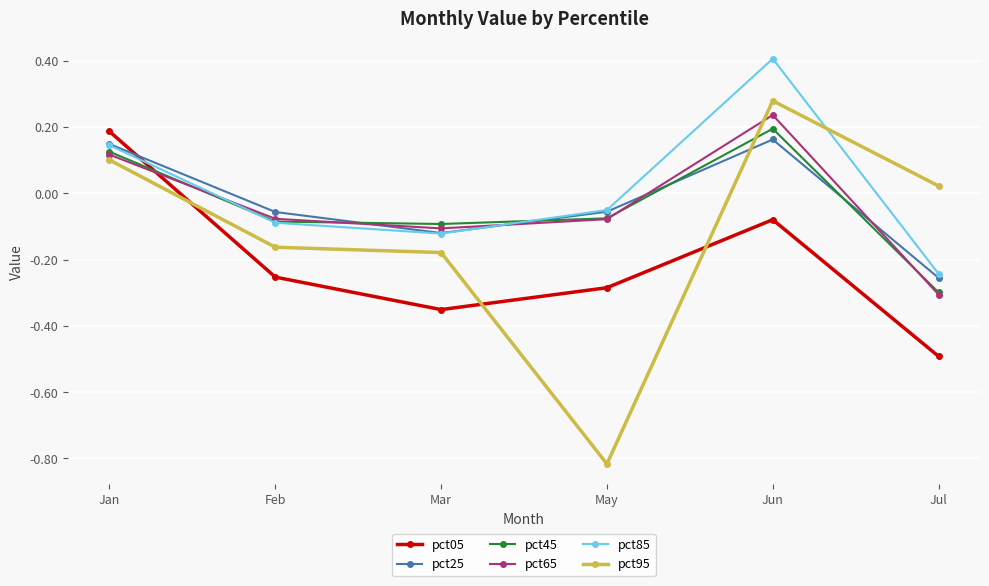

Between May and Jun, which series saw the biggest shift?

pct95